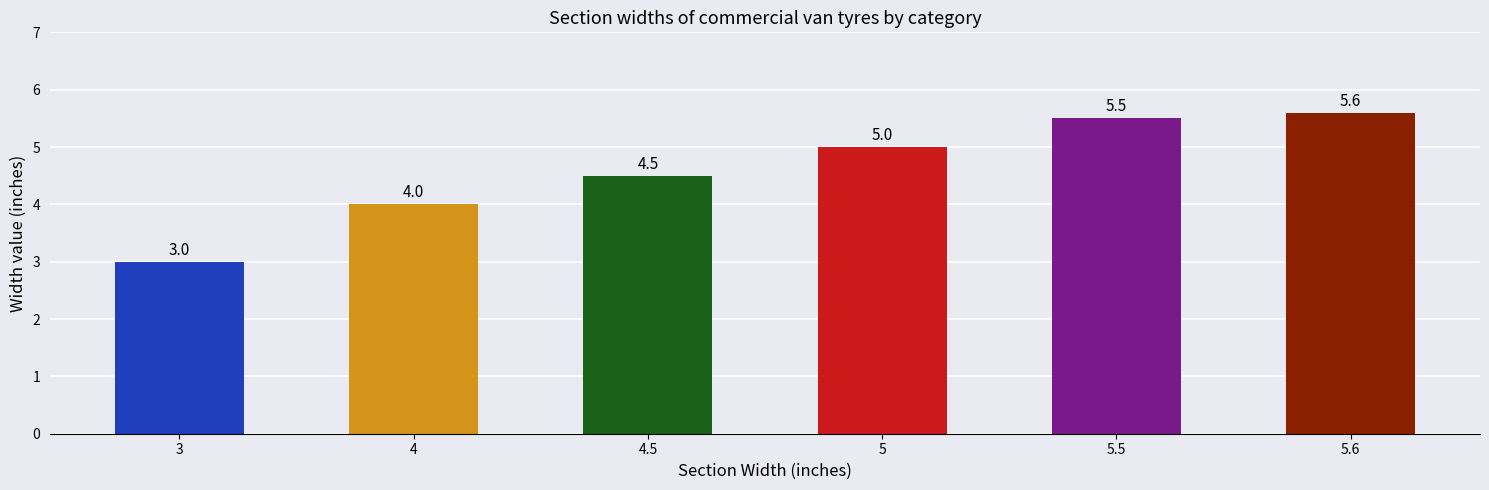

Reading left to right, extract all data points from this chart.

3.0	4.0	4.5	5.0	5.5	5.6